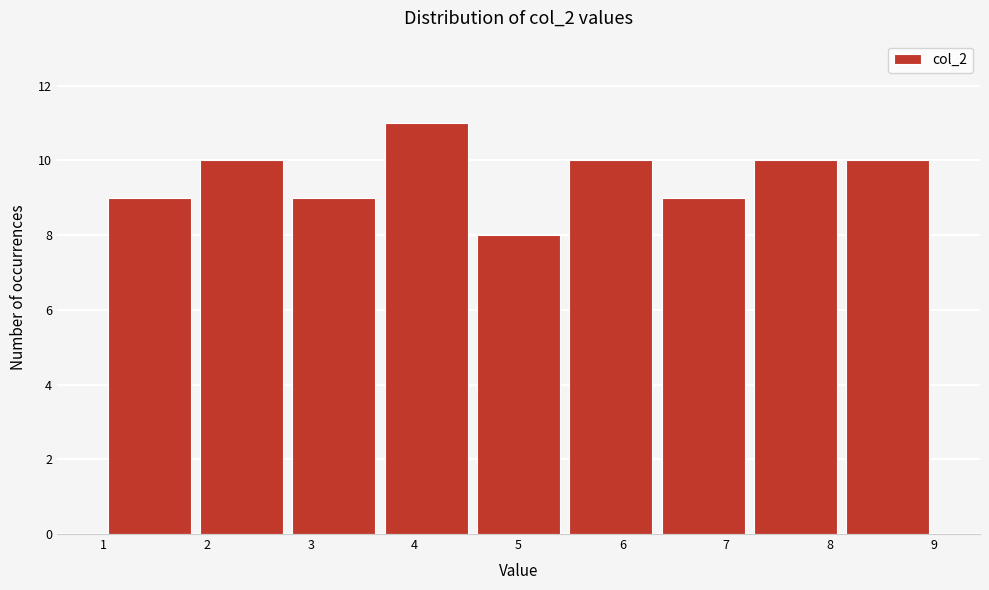

Reading left to right, list every bar in this chart as the range it spans on the x-axis followed by its height. Neither the bar edges nor the heights are printed on the chart, so give them approximately, as read against the axes.

1.0 to 1.9: 9
1.9 to 2.8: 10
2.8 to 3.7: 9
3.7 to 4.6: 11
4.6 to 5.4: 8
5.4 to 6.3: 10
6.3 to 7.2: 9
7.2 to 8.1: 10
8.1 to 9.0: 10